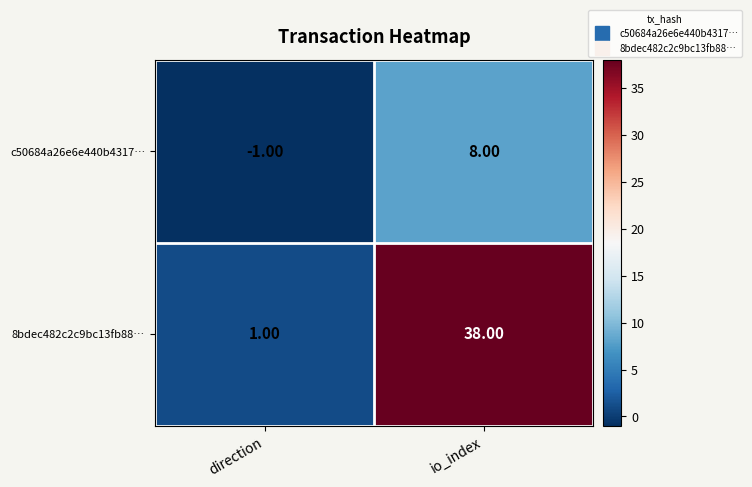

Which label corresponds to the largest value in the chart?

io_index